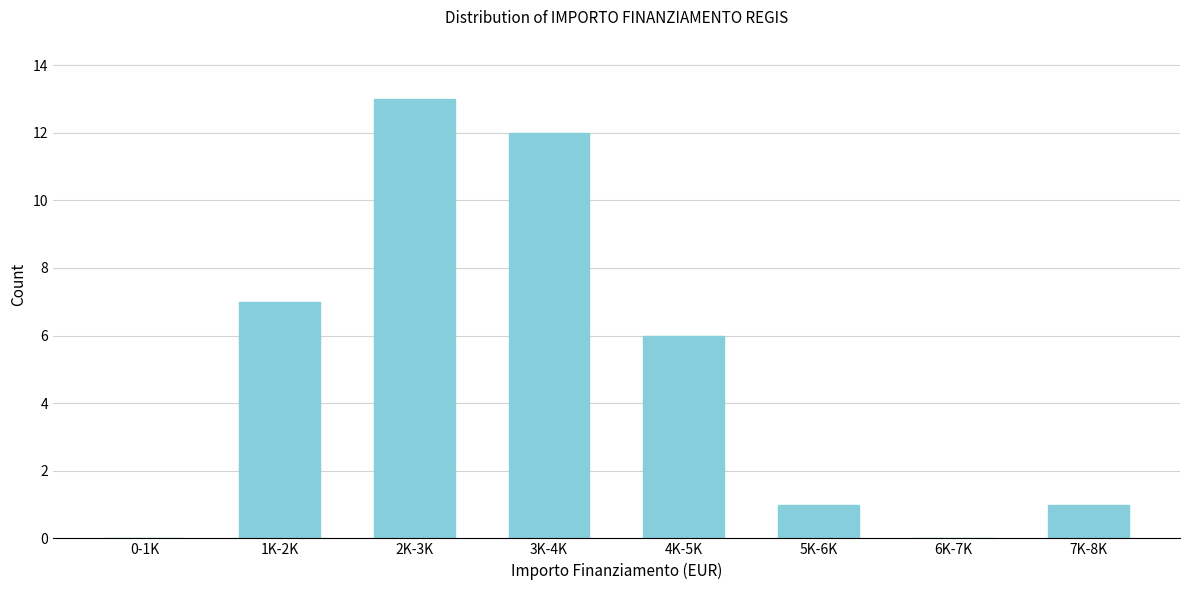

Reading left to right, transcribe all the data shown in this chart.

0-1K=0	1K-2K=7	2K-3K=13	3K-4K=12	4K-5K=6	5K-6K=1	6K-7K=0	7K-8K=1